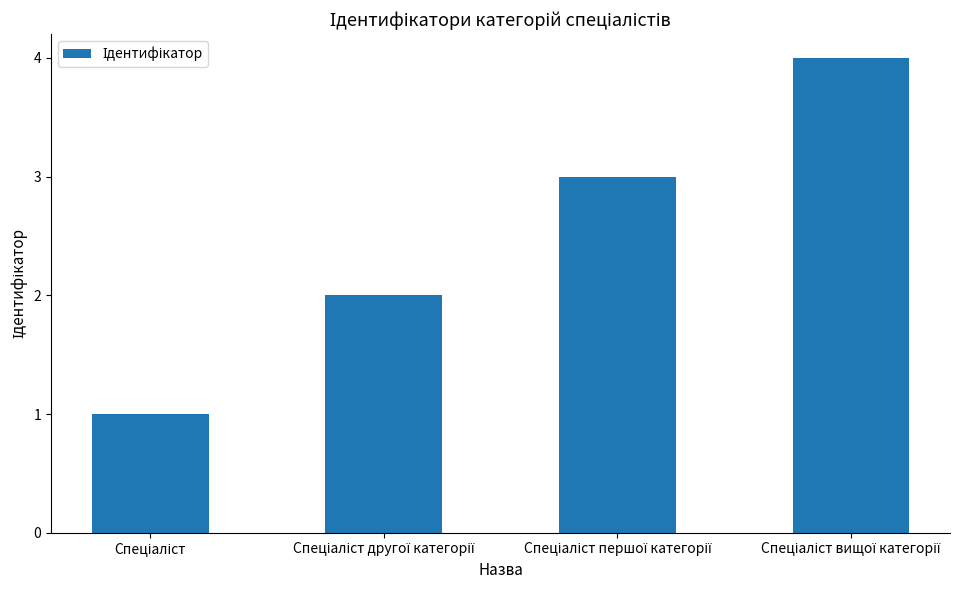

What is the minimum value shown in the chart?

1